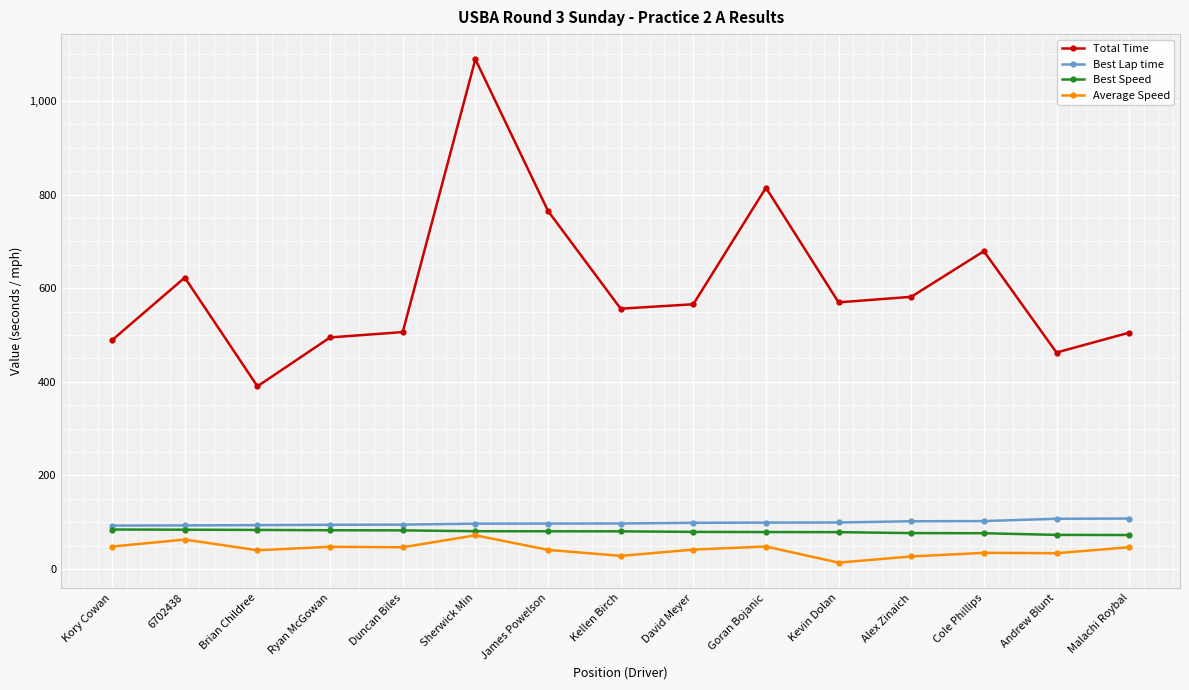

True or false: Total Time and Average Speed cross at least once.

False